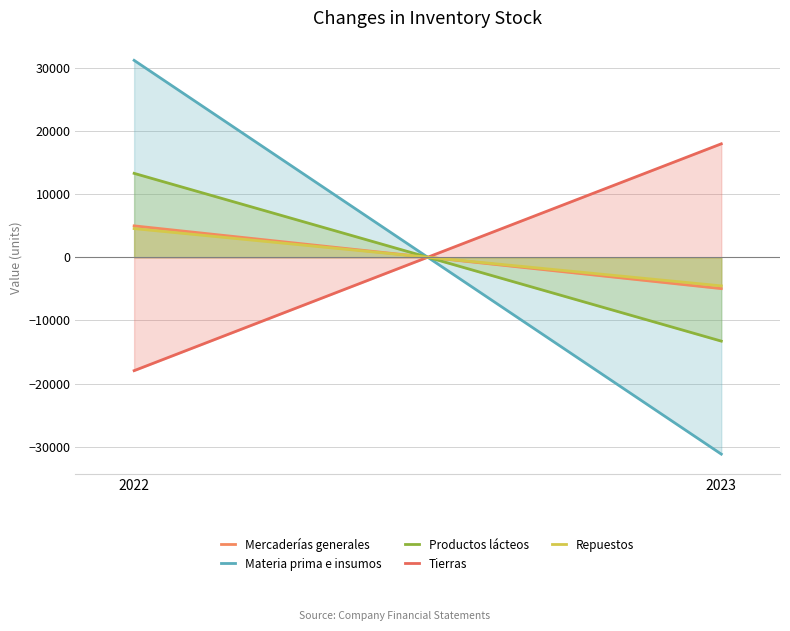

At 2022, list the series in order from smallest to largest.

Tierras, Repuestos, Mercaderías generales, Productos lácteos, Materia prima e insumos